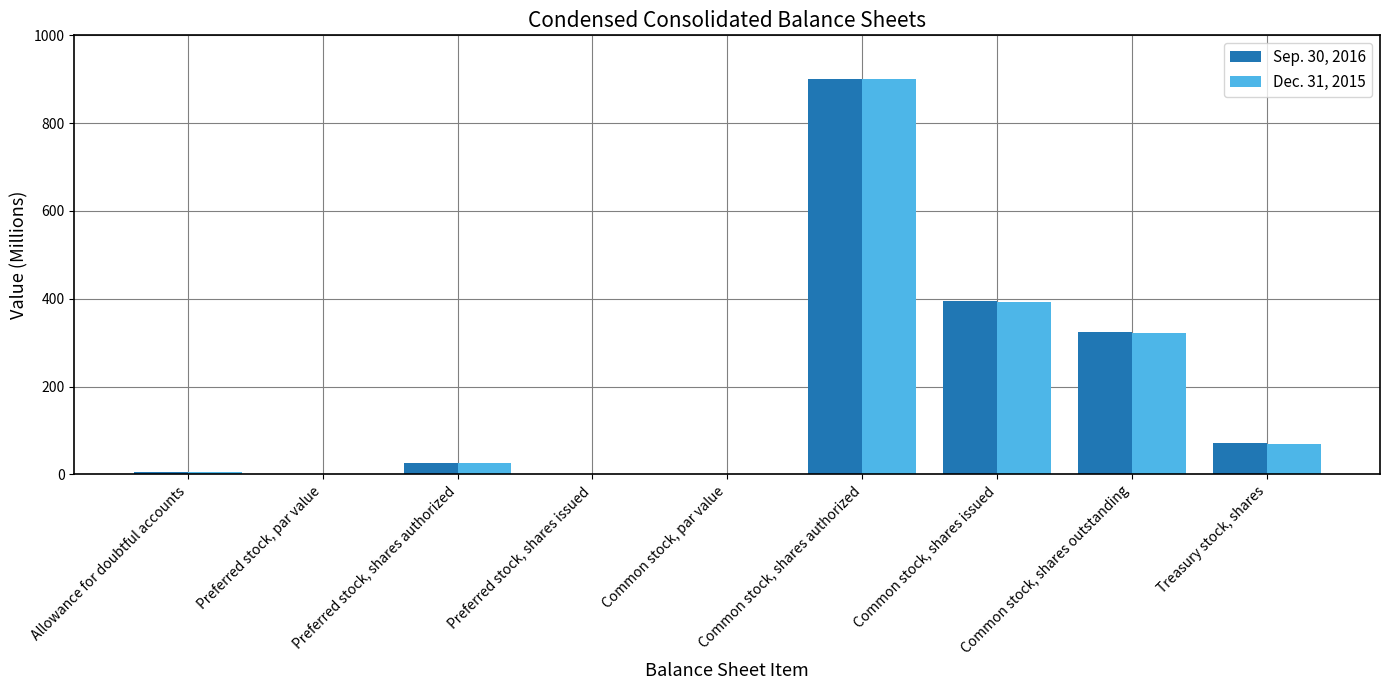

At which category is the sum across all series the highest?

Common stock, shares authorized